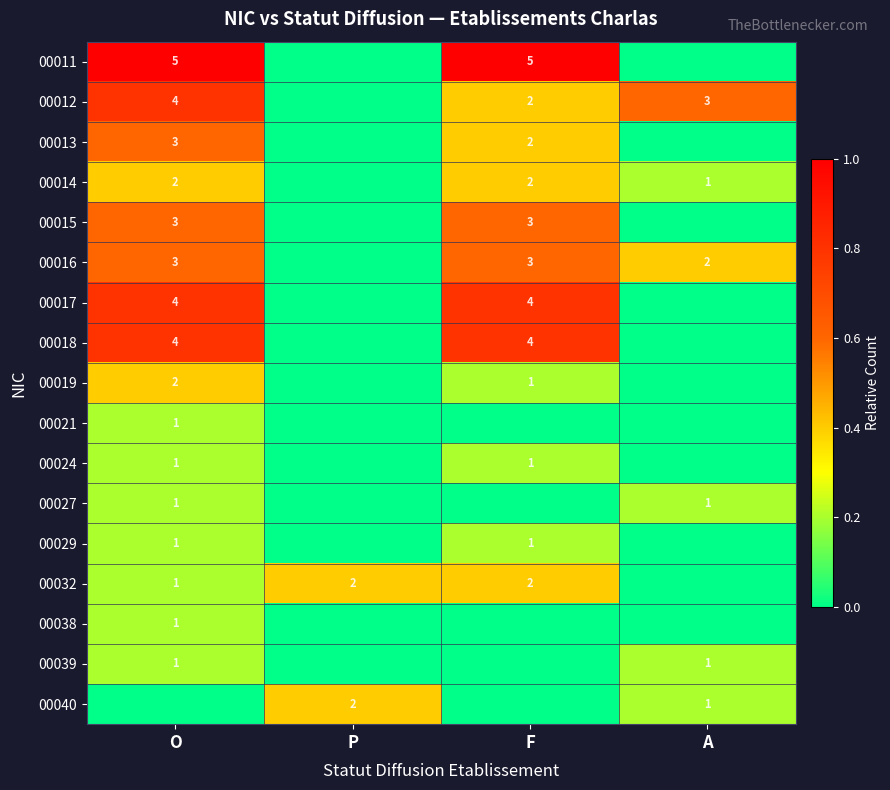

The value of 00012 at A is 5. True or false?

False